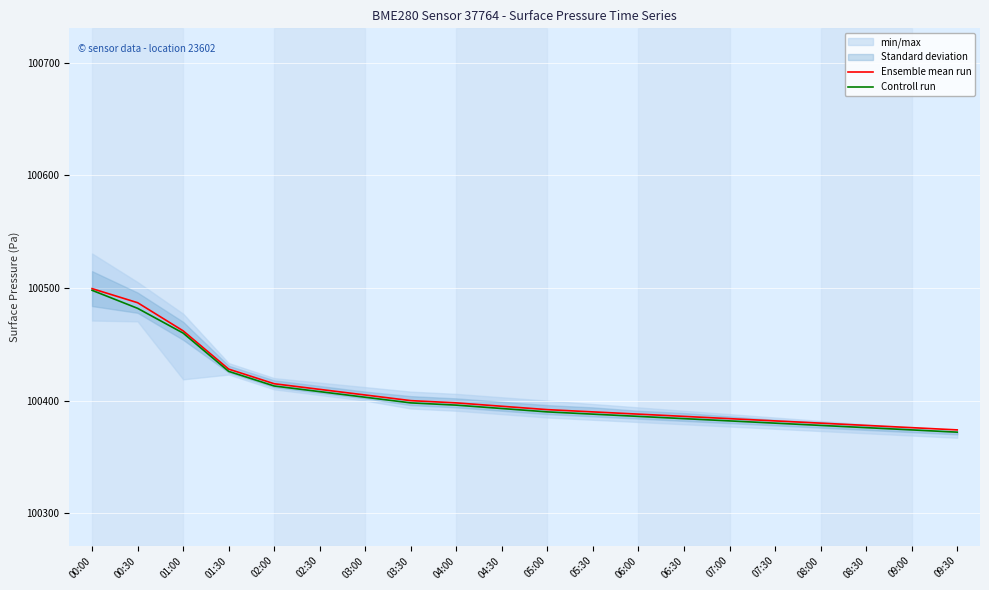

Is this an area chart (filled region under the line)?

No